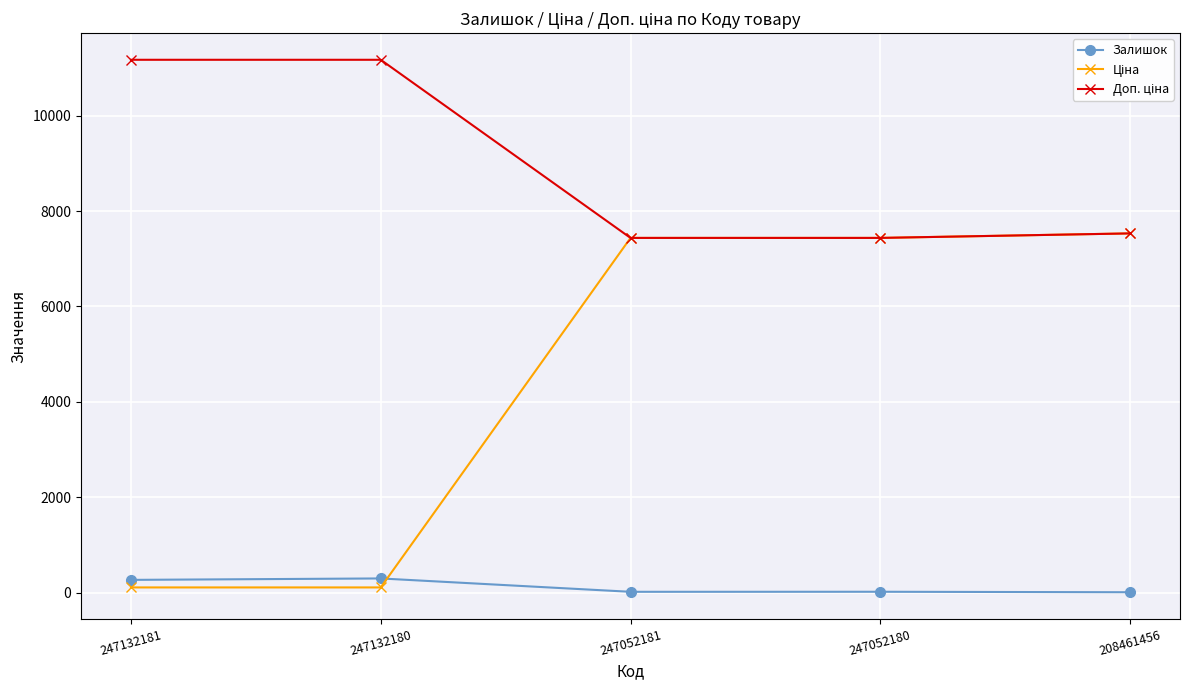

True or false: Залишок has more than 2 points higher than both neighbors.

False